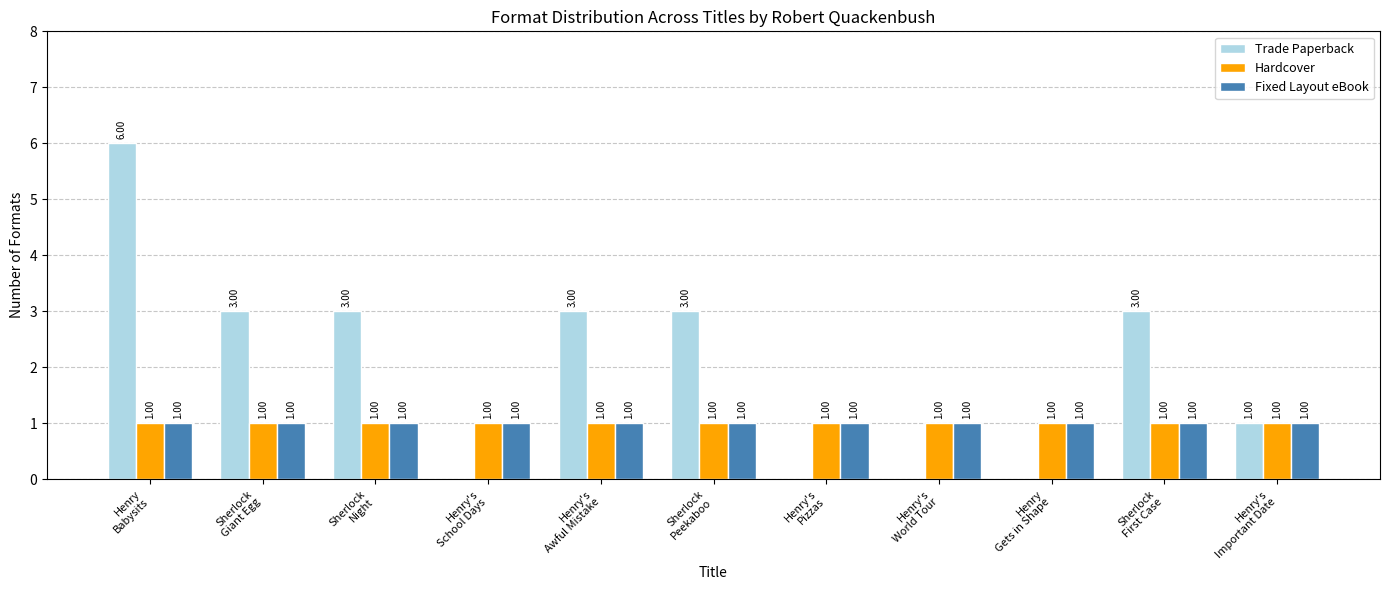

Which series has the largest total across all categories?

Trade Paperback